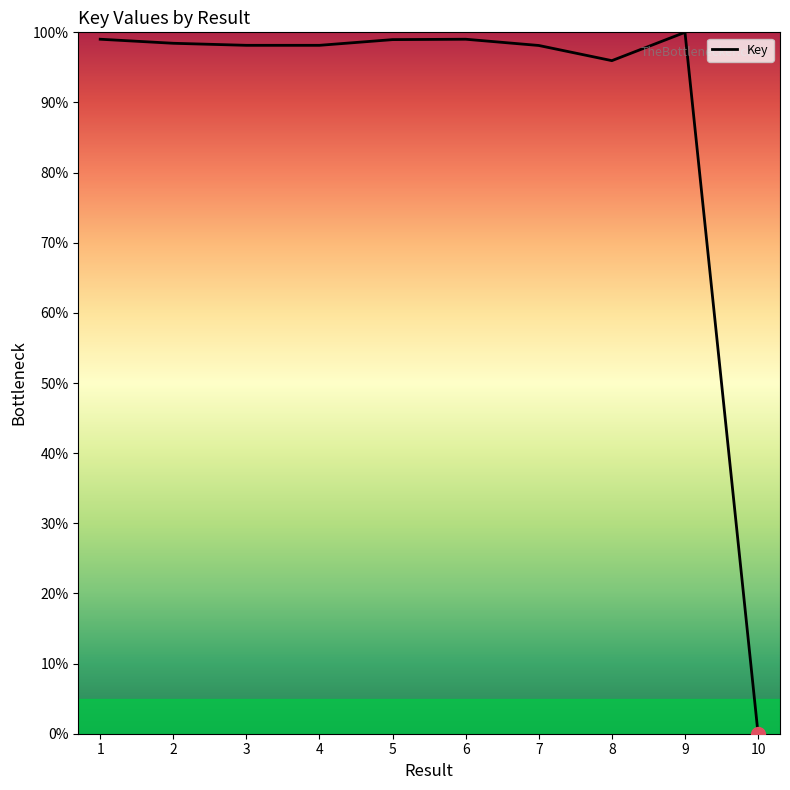

What is the ratio of the value at 3 to the value at 9?

1.0